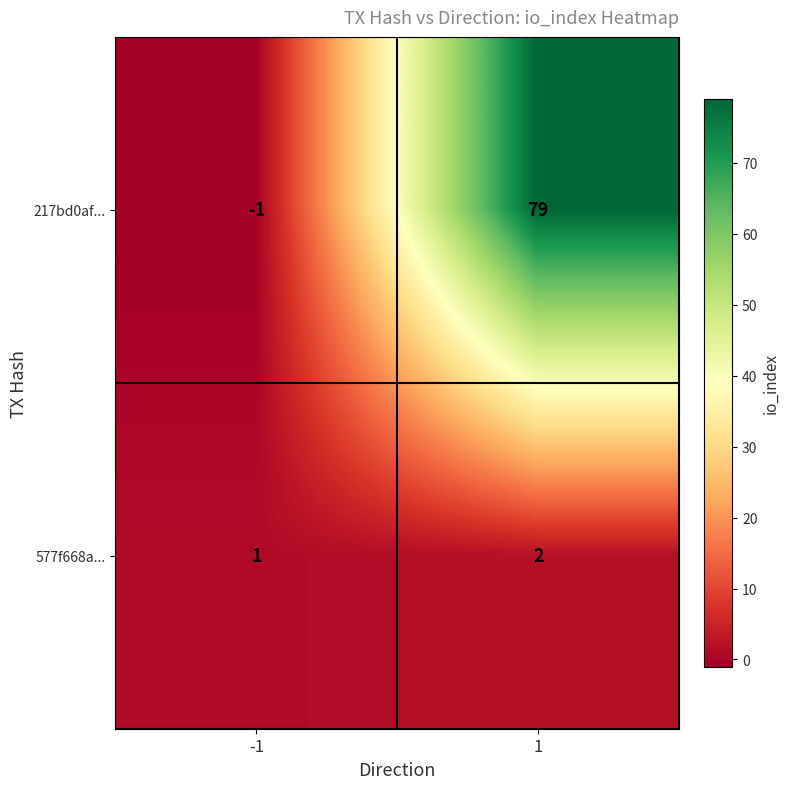

What is the smallest value displayed?

-1